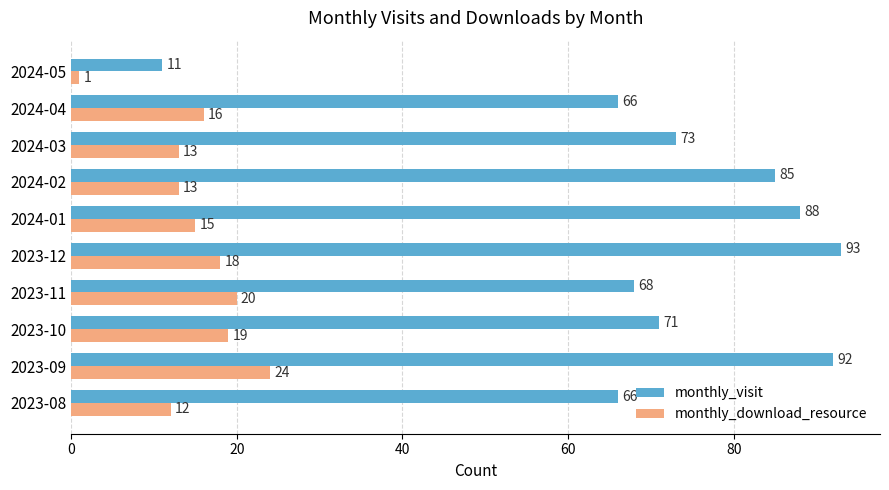

List the series in order of their overall mean, lowest first.

monthly_download_resource, monthly_visit